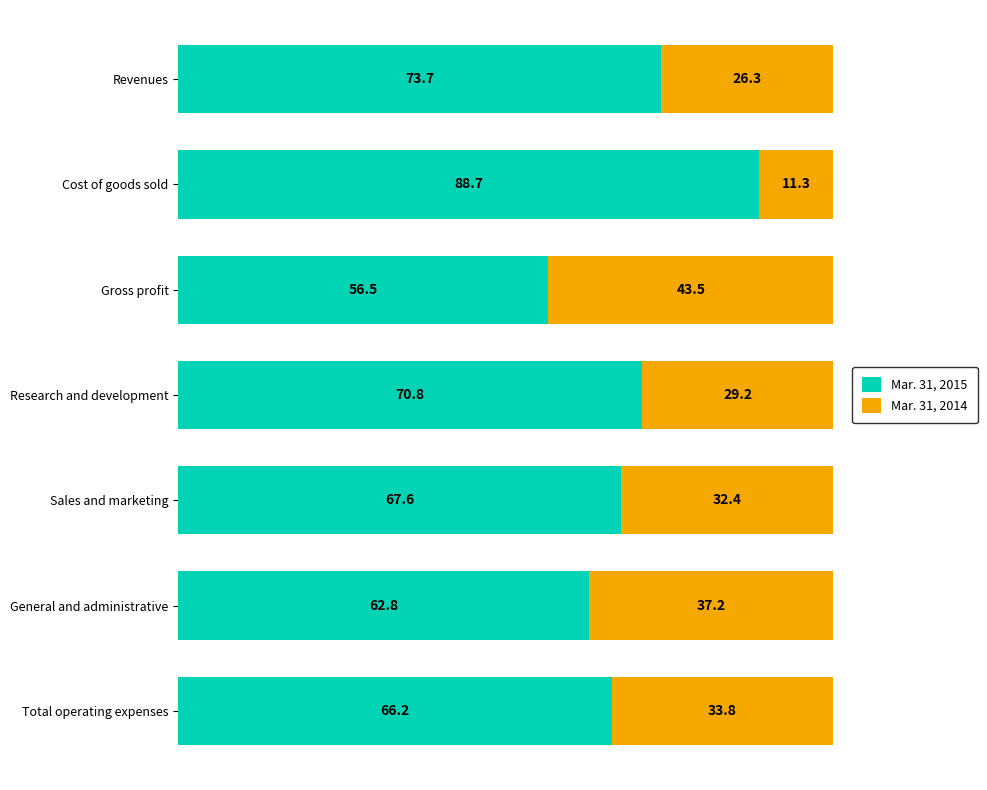

What is the total value across all series at Sales and marketing?

100.0